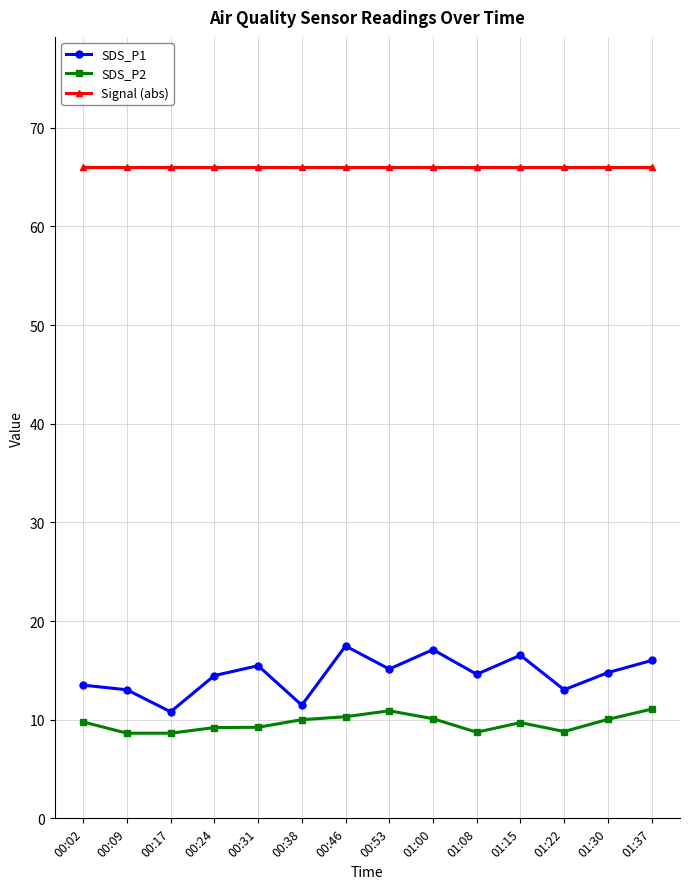

What is the difference between the highest and lowest values at 01:08?

57.3